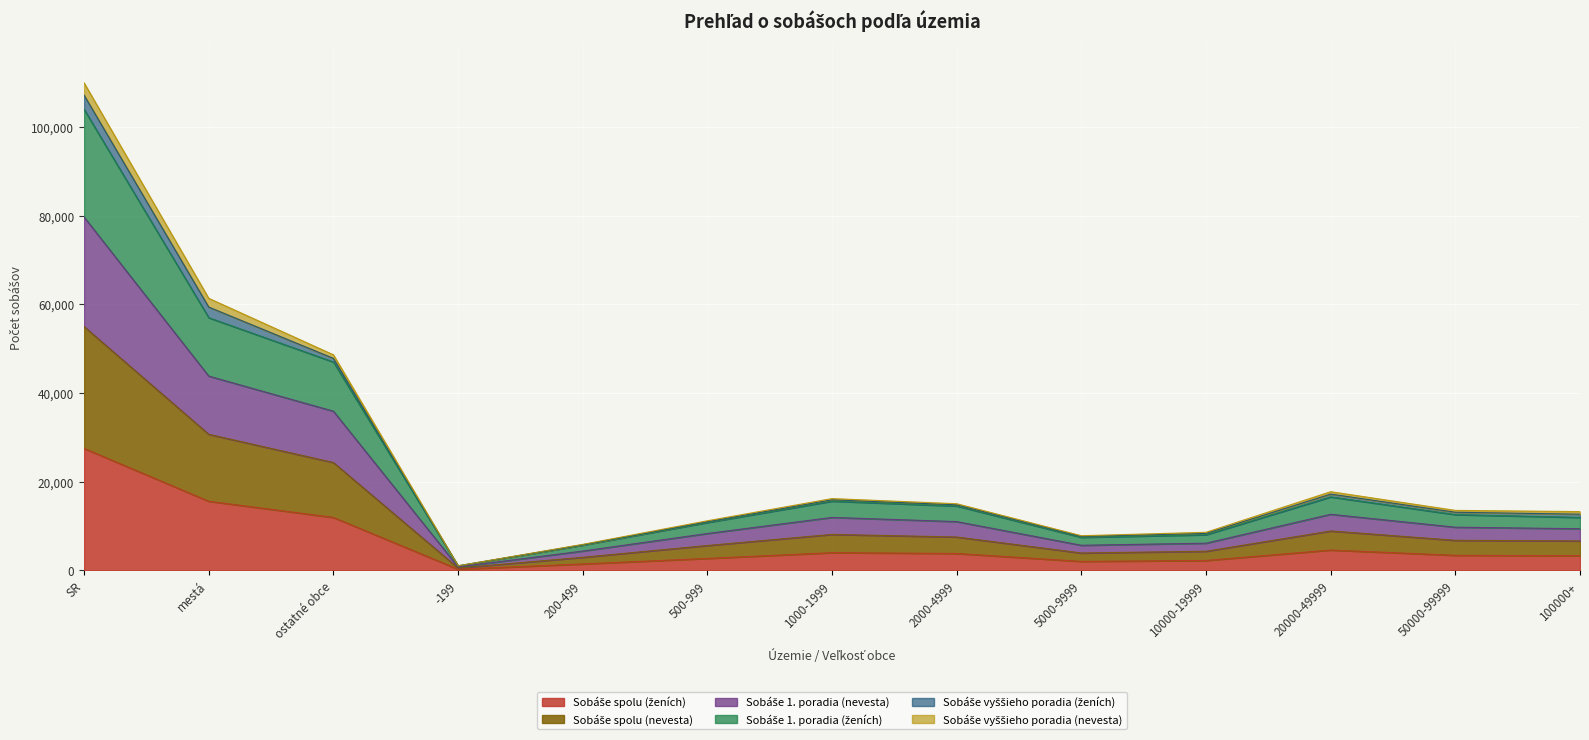

Where is the first local maximum for Sobáše 1. poradia (ženích)?

1000-1999